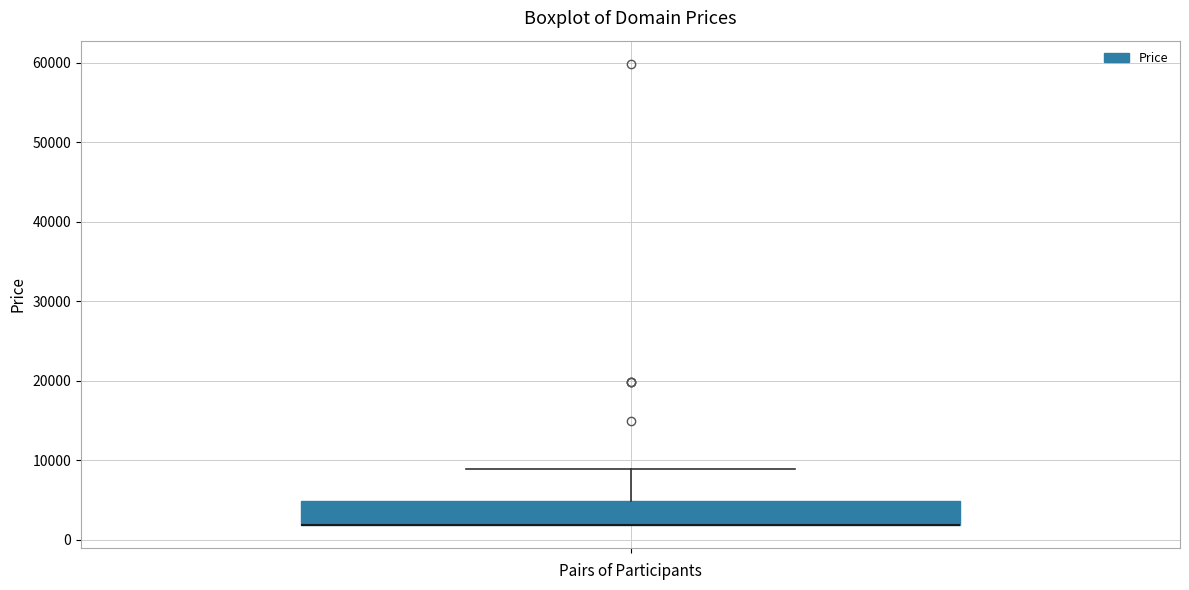

Where is the upper edge of the box on the y-axis? The values are not printed on the chart, so give them approximately, as read against the axis.

5000